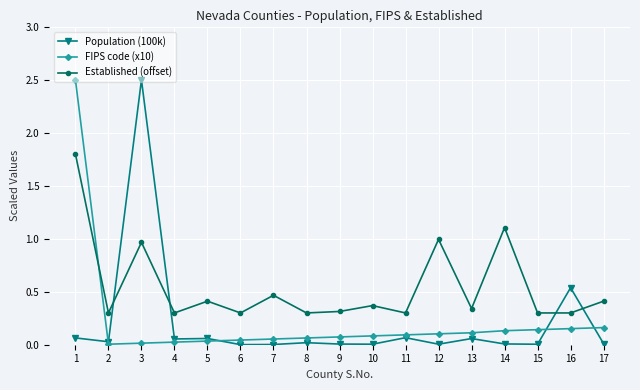

True or false: FIPS code (x10) and Population (100k) cross at least once.

True